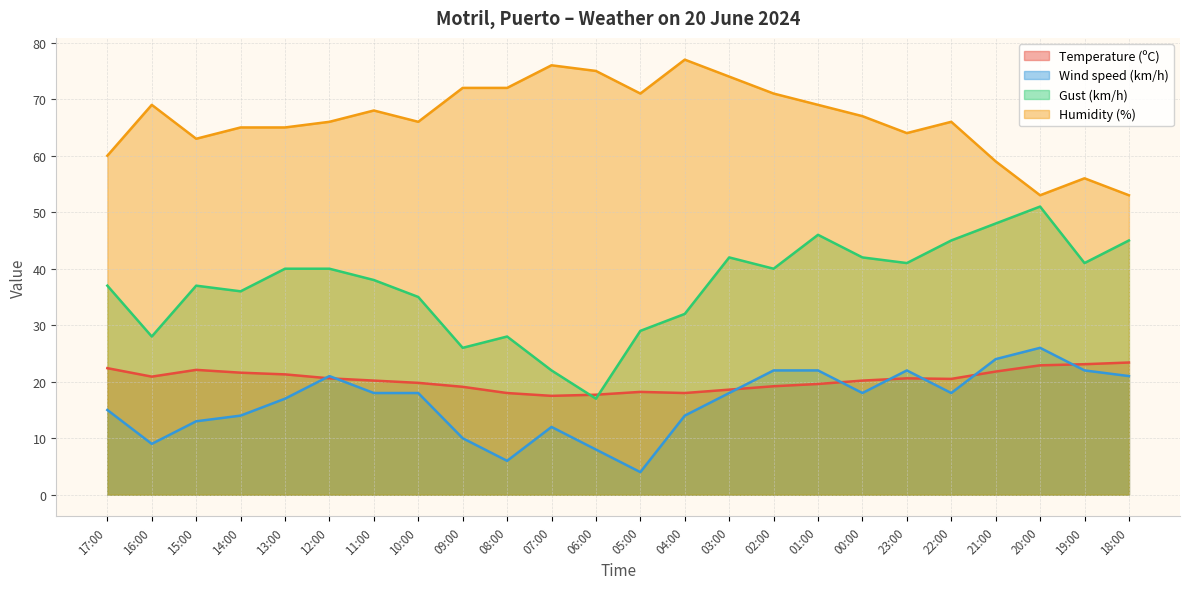

How many lines are shown in the chart?

4